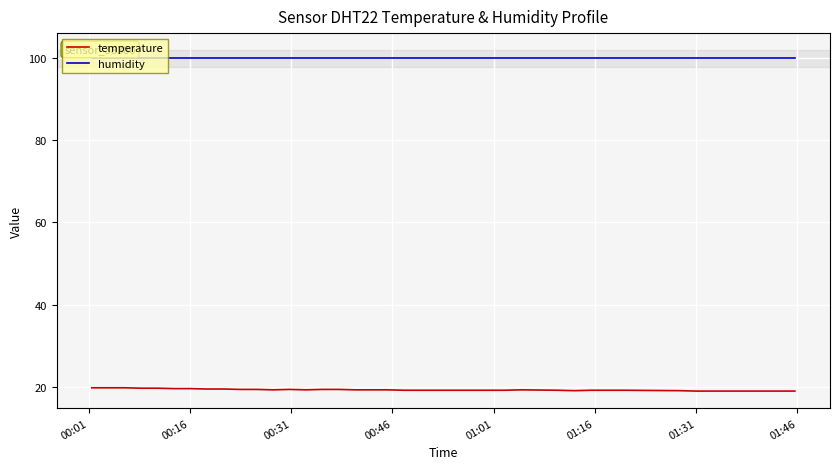

What are all the series names shown in the legend?

temperature, humidity